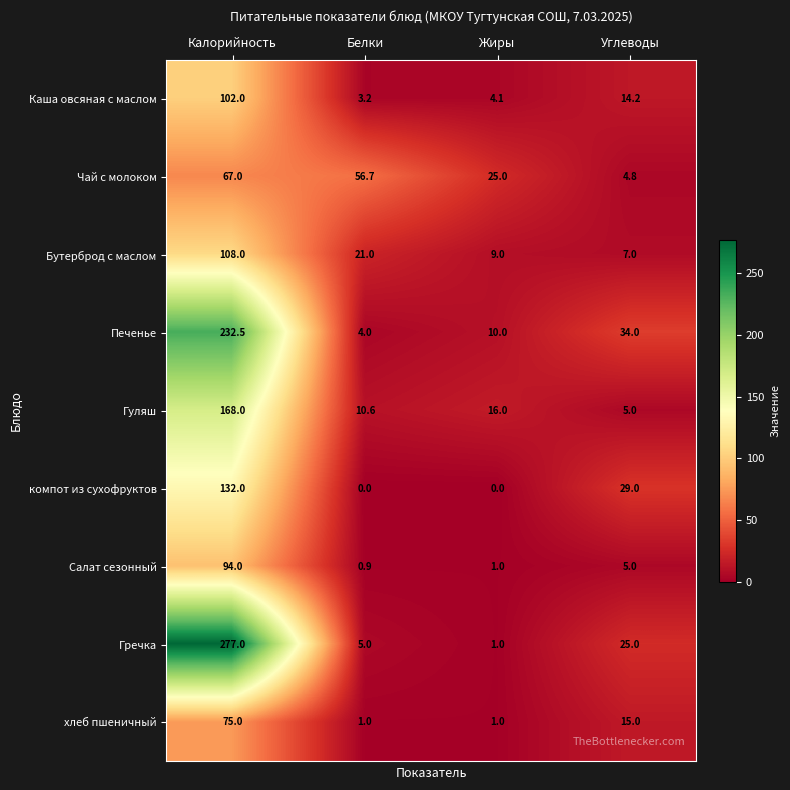

Count the number of data series in this chart.

9